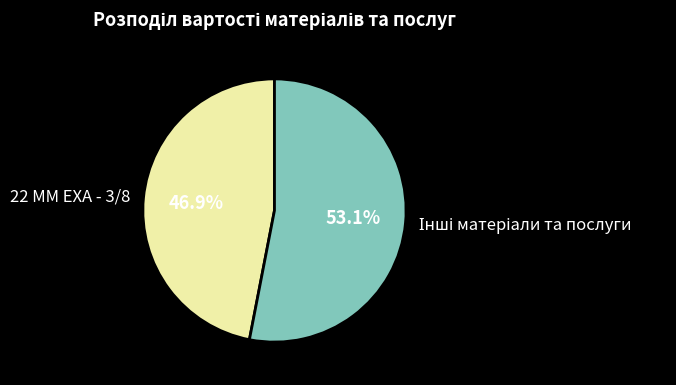

What percentage is NOT represented by 22 ММ ЕХА - 3/8?

53.1%